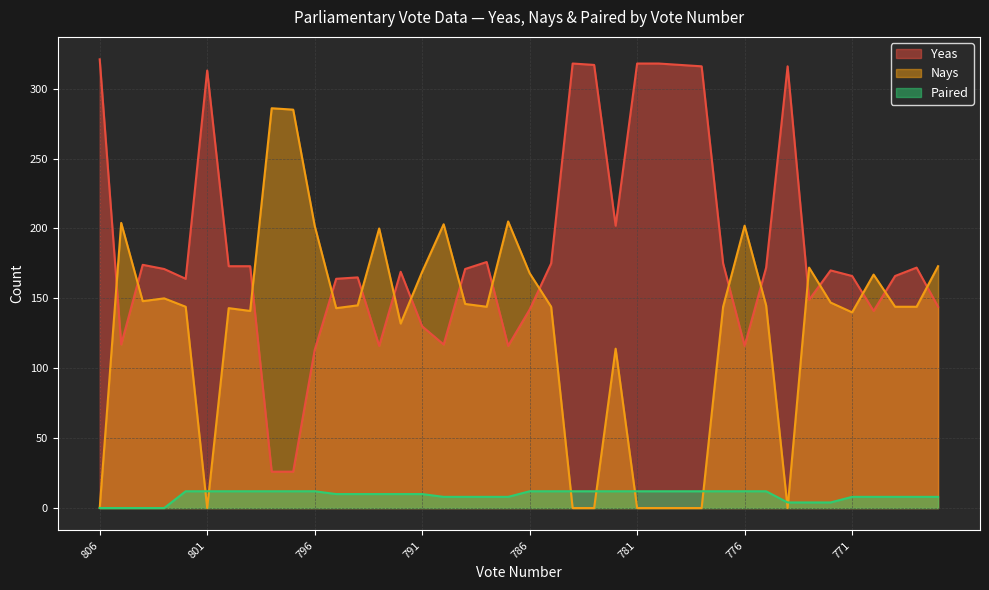

What are all the series names shown in the legend?

Yeas, Nays, Paired